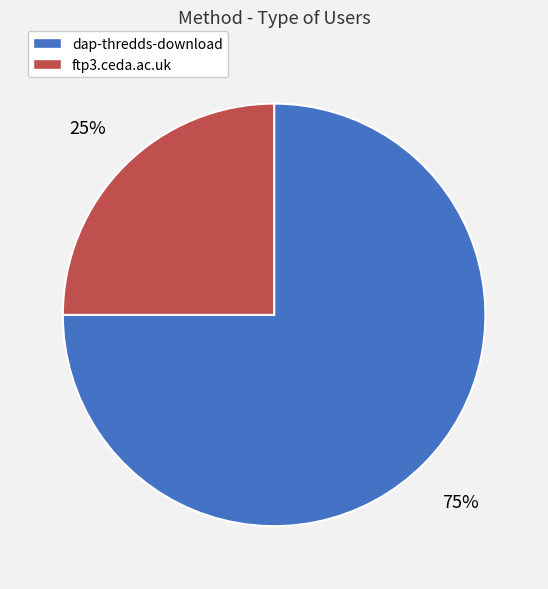

Is the sum of ftp3.ceda.ac.uk and dap-thredds-download greater than half?

Yes